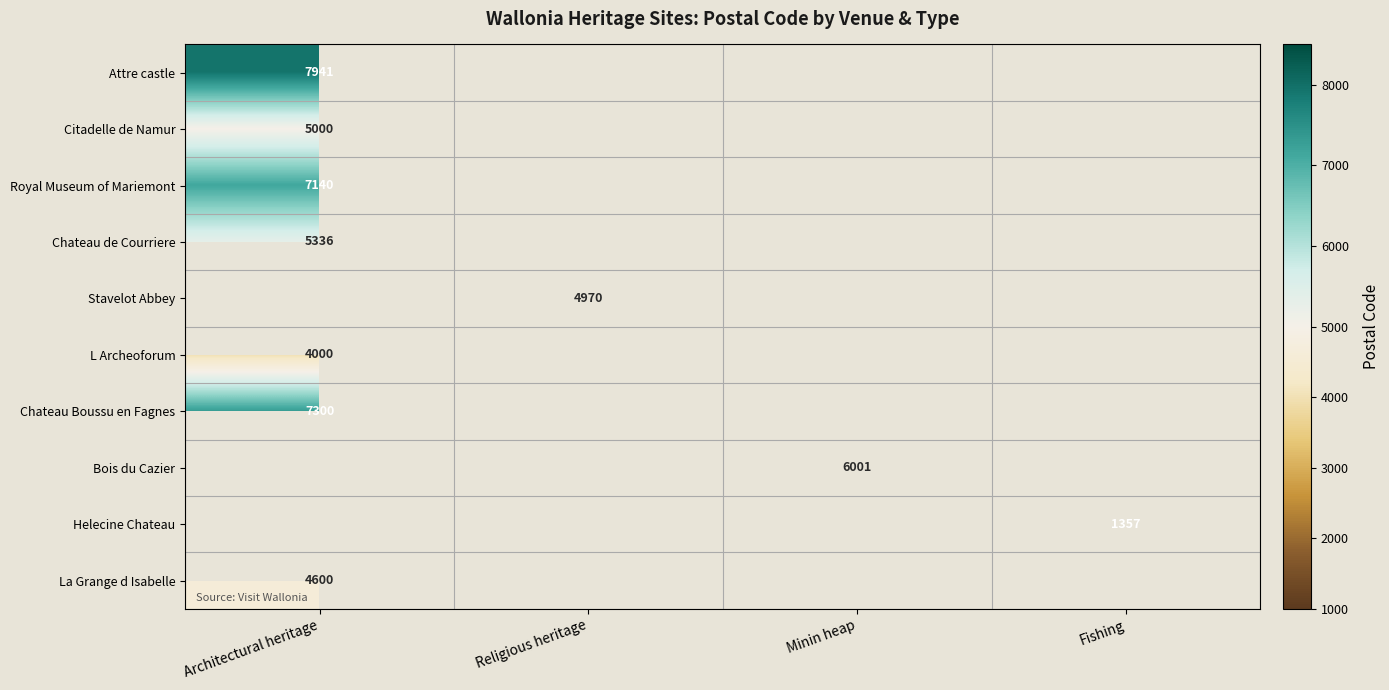

The Royal Museum of Mariemont series shows 10419.3 at Architectural heritage. True or false?

False